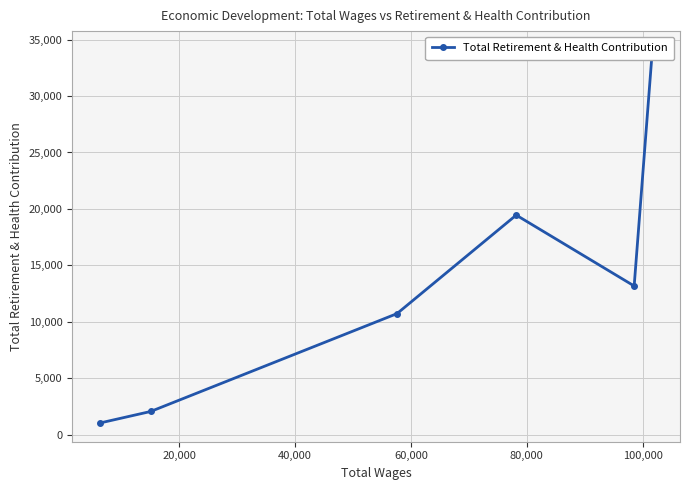

How many values exceed 13170?

2